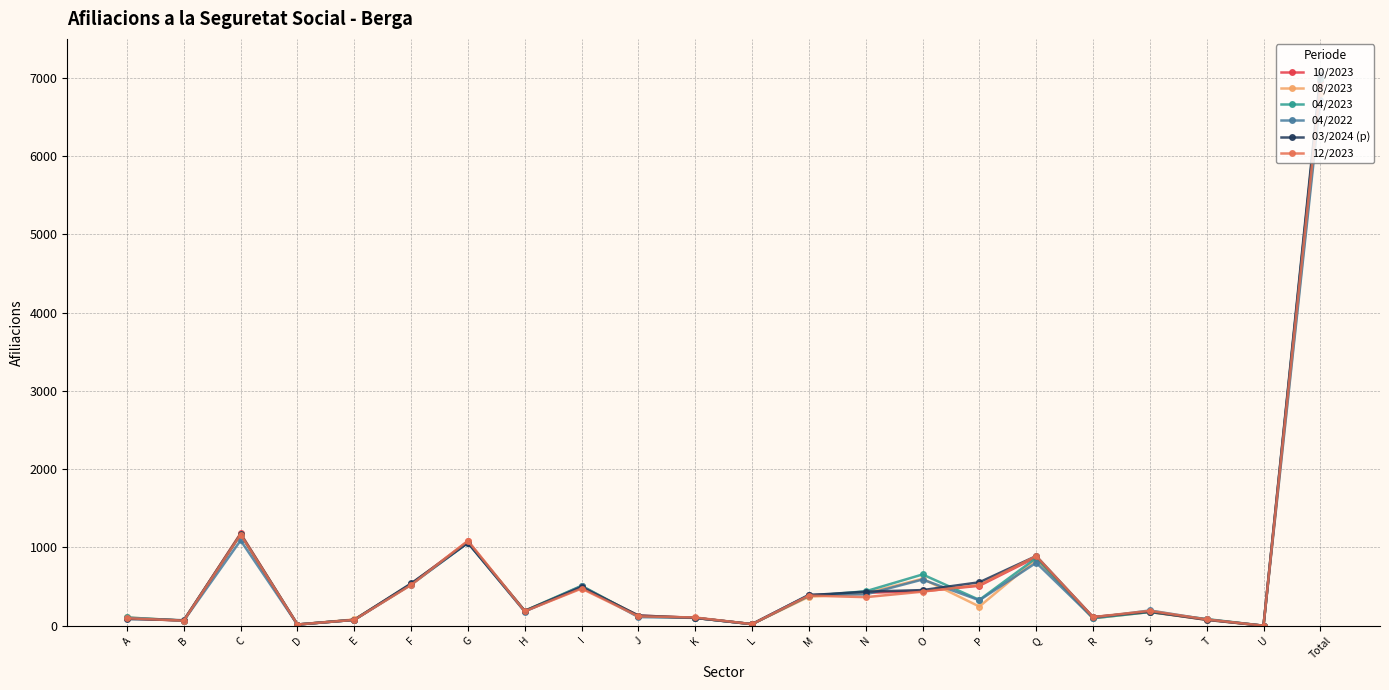

At which label does 03/2024 (p) reach its peak?

Total